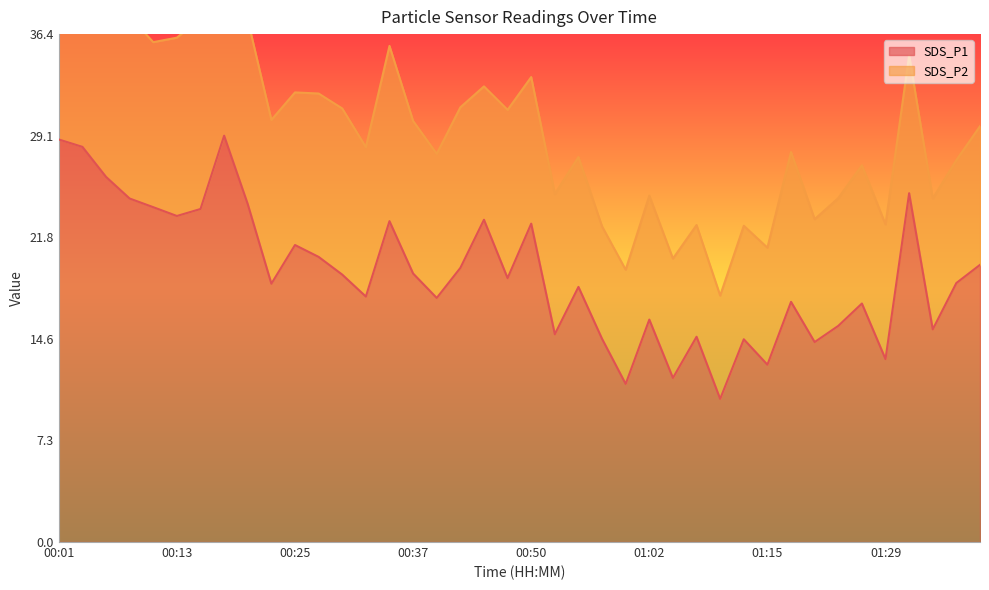

Which label corresponds to the largest value in the chart?

00:18